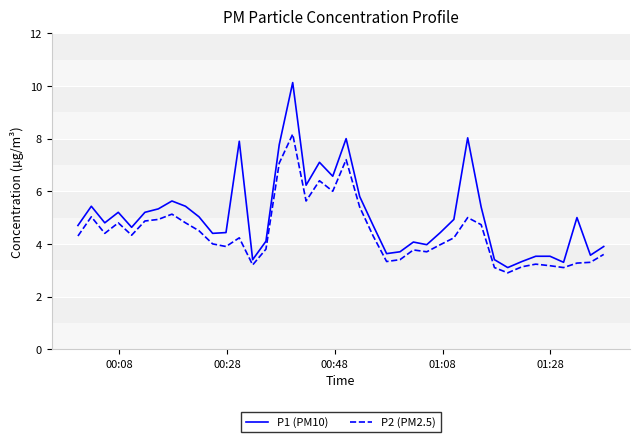

List the series in order of their peak value, lowest first.

P2 (PM2.5), P1 (PM10)